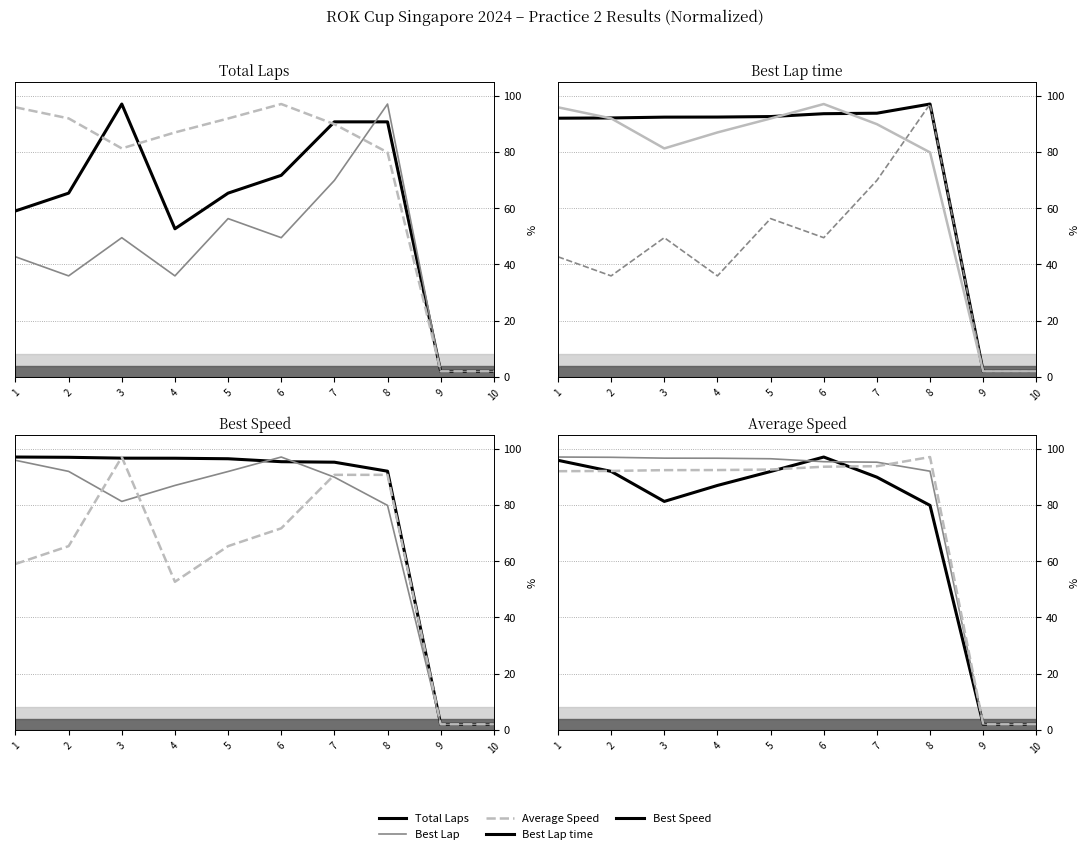

Where is Total Laps nearest to the value 49?

4